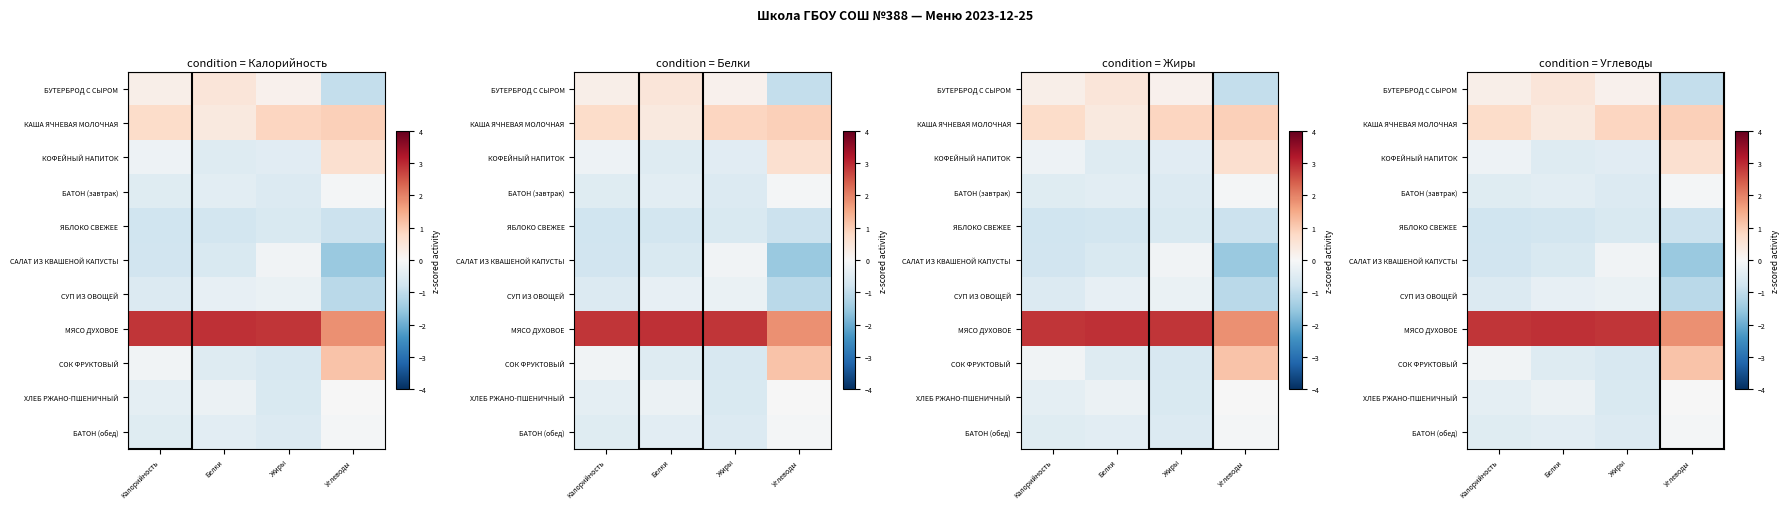

What is the difference between the maximum and minimum values in the БАТОН (завтрак) series?

0.5